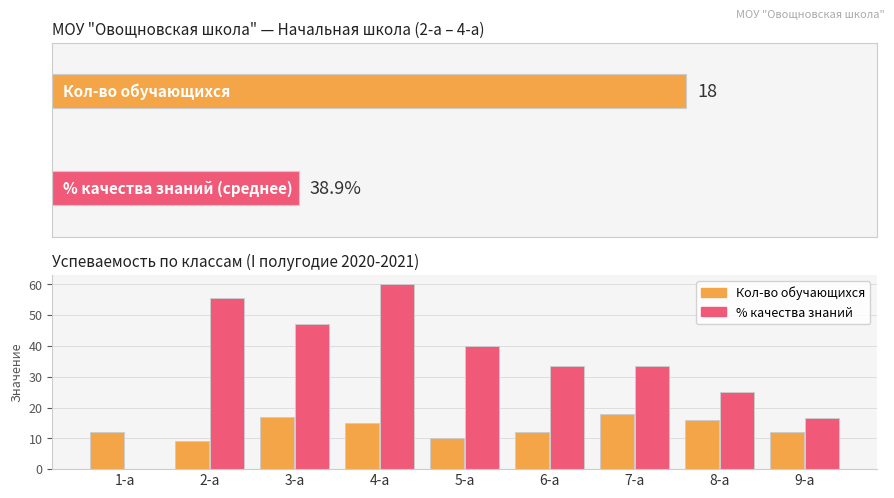

How many bars are there in each group?

2